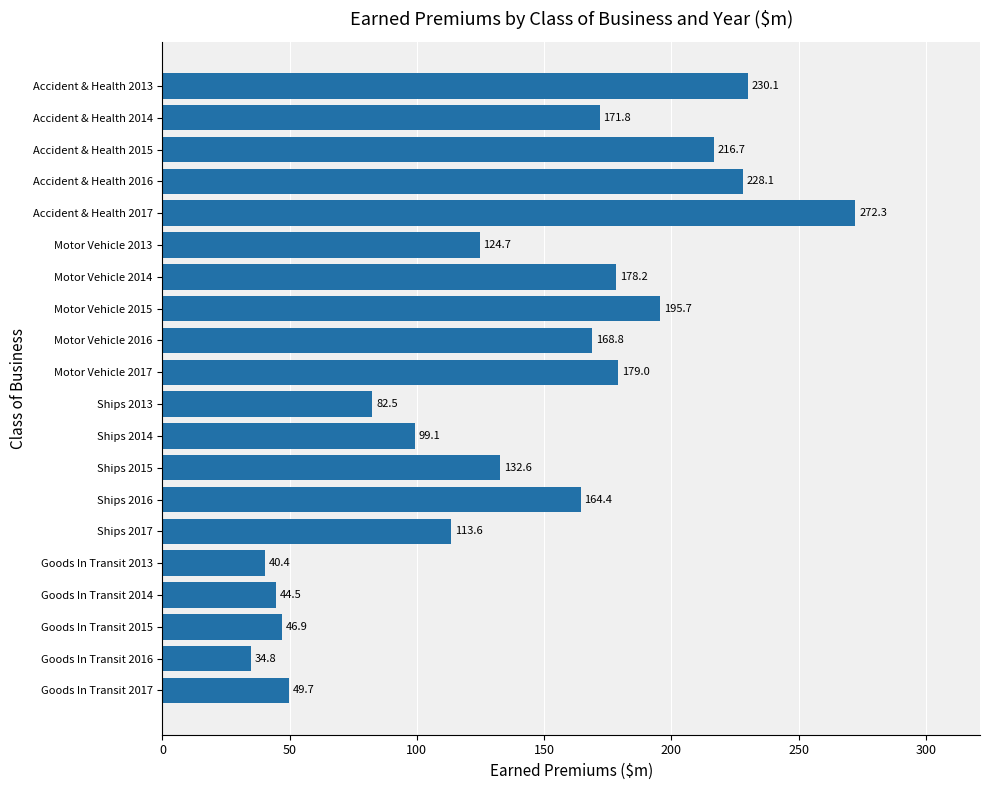

What is the smallest value displayed?

34.8